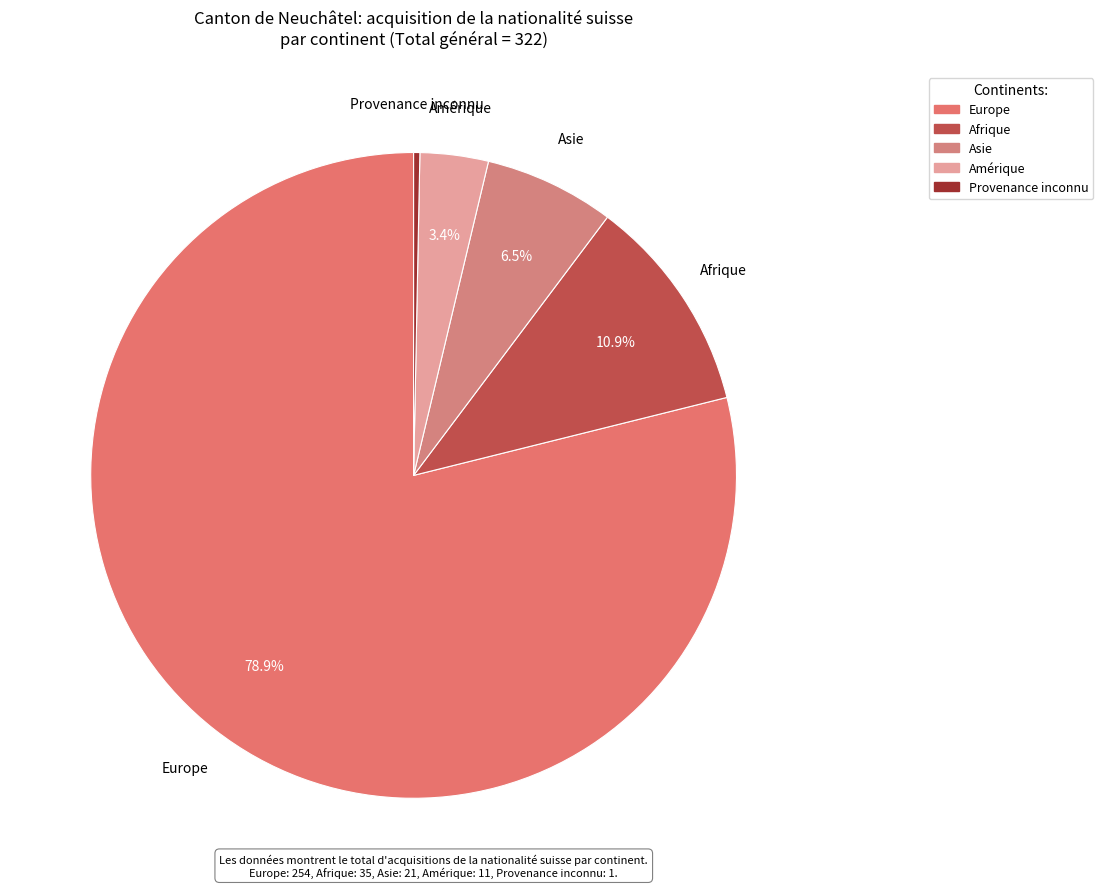

Is there a majority slice in this chart?

Yes